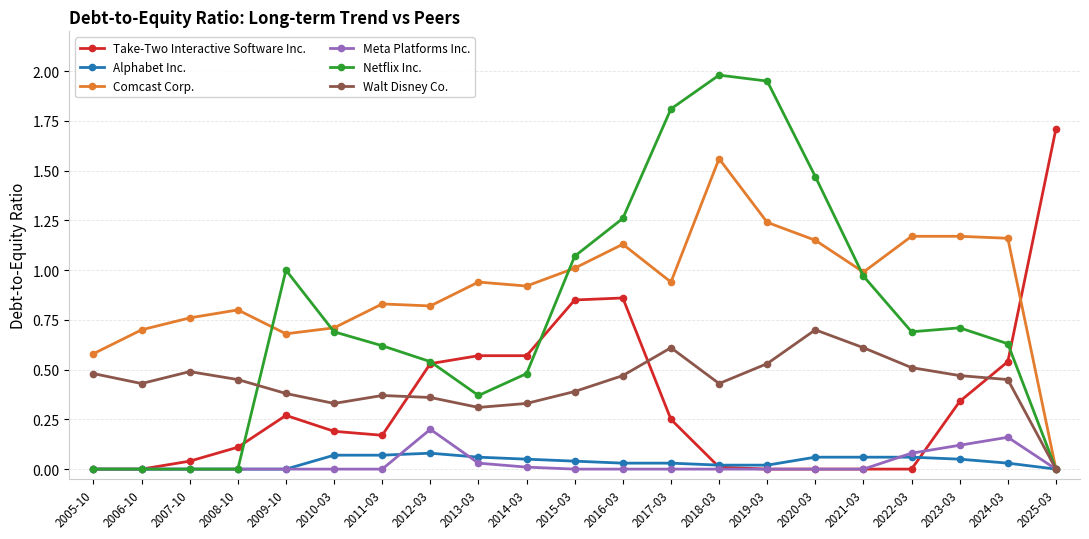

What position from the right is 2025-03?

1